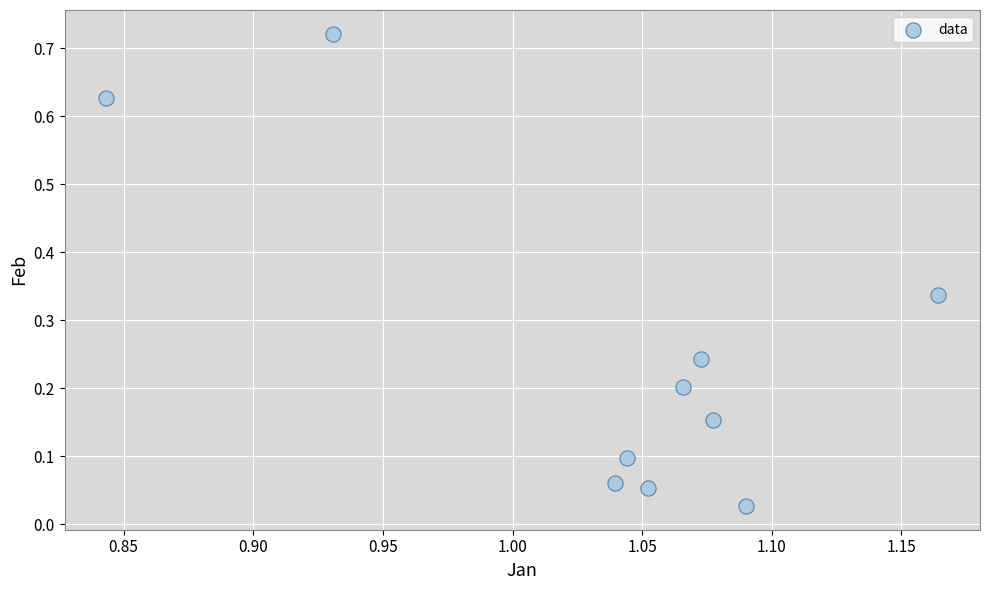

What is the average X value?

1.0